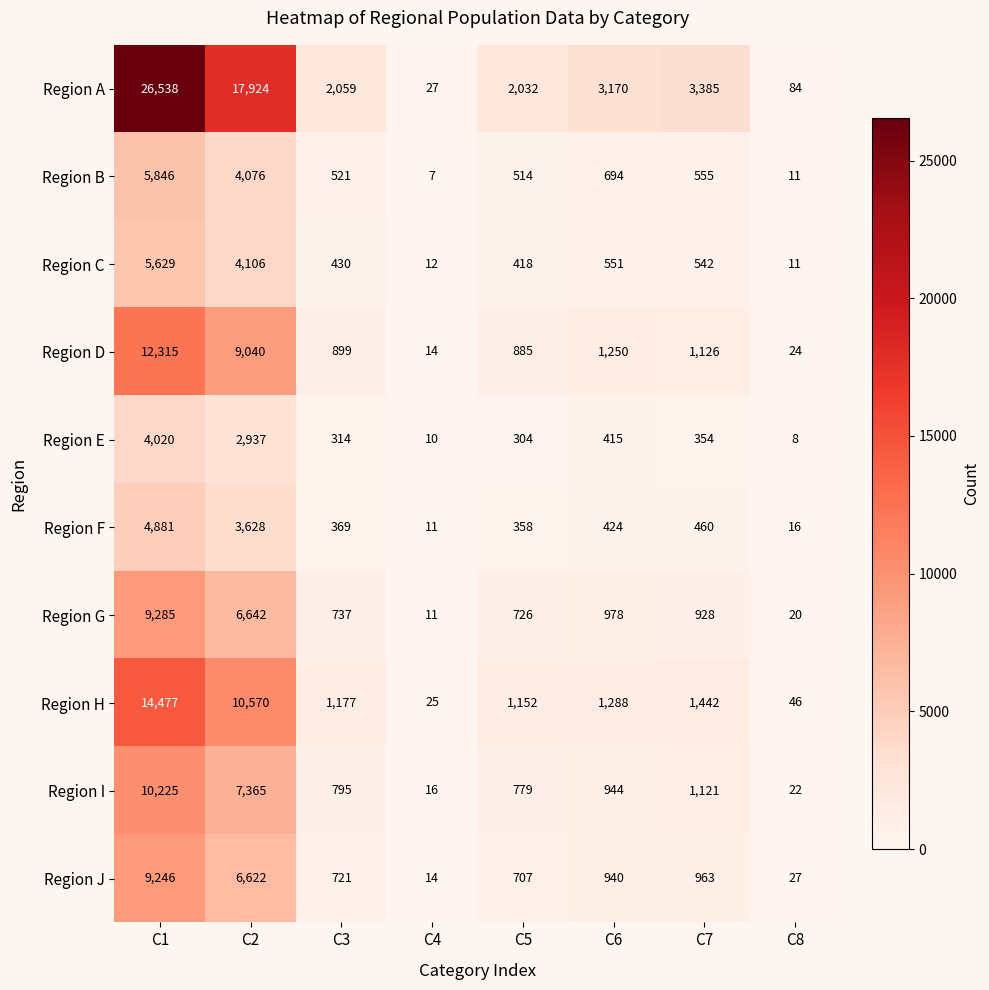

At C1, list the series in order from largest to smallest.

Region A, Region H, Region D, Region I, Region G, Region J, Region B, Region C, Region F, Region E